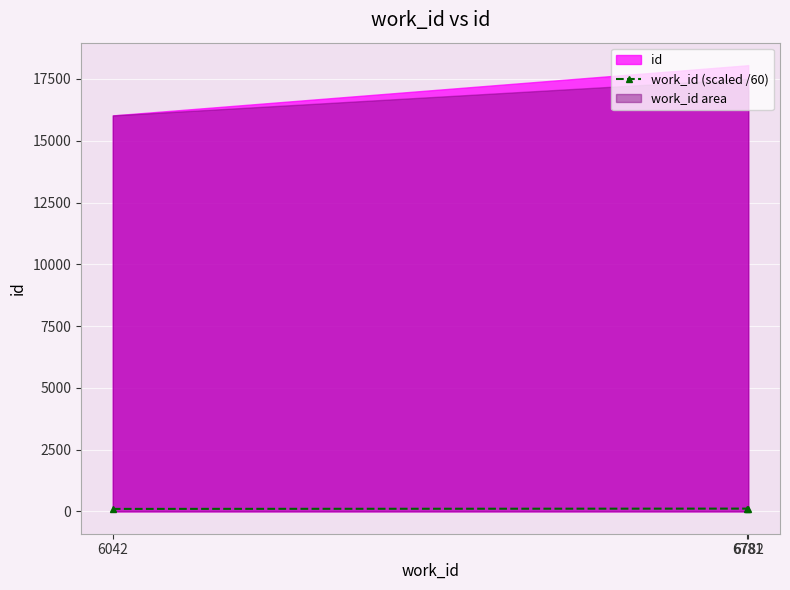

Rank the categories by value from lowest to highest.

6042, 6781, 6782